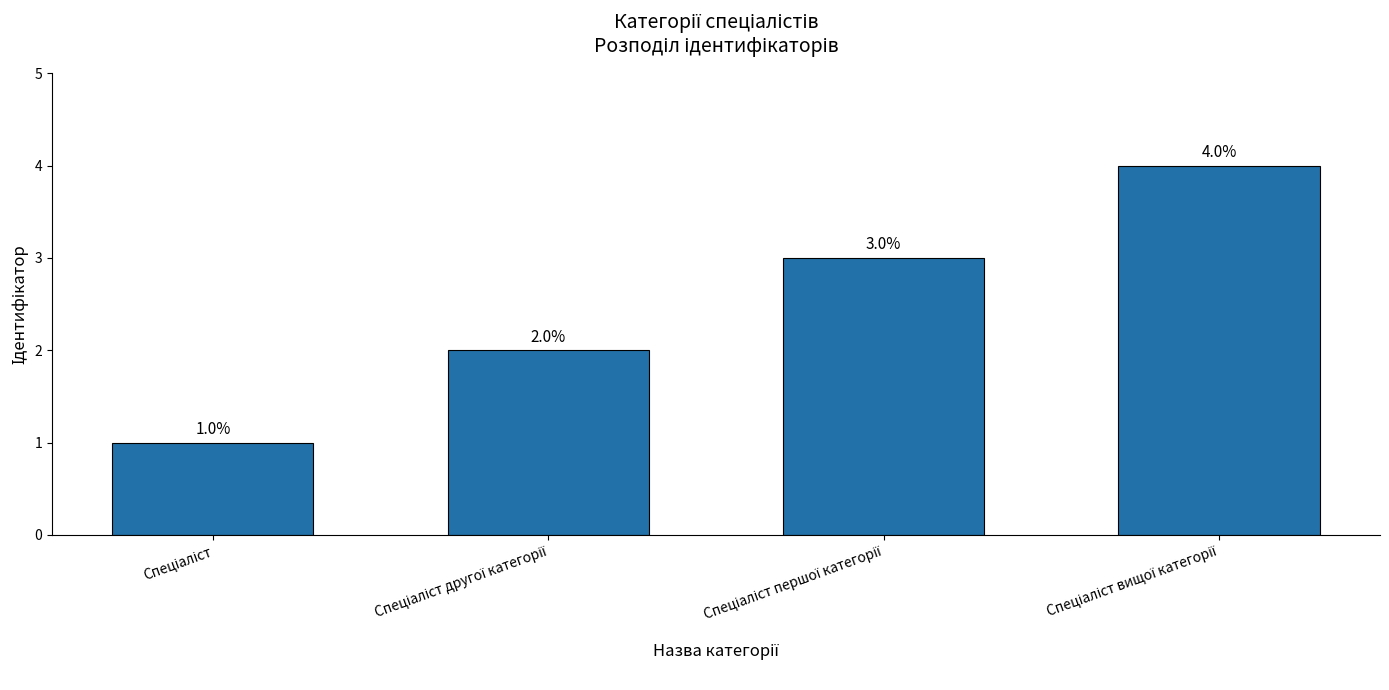

What is the sum of all values?

10